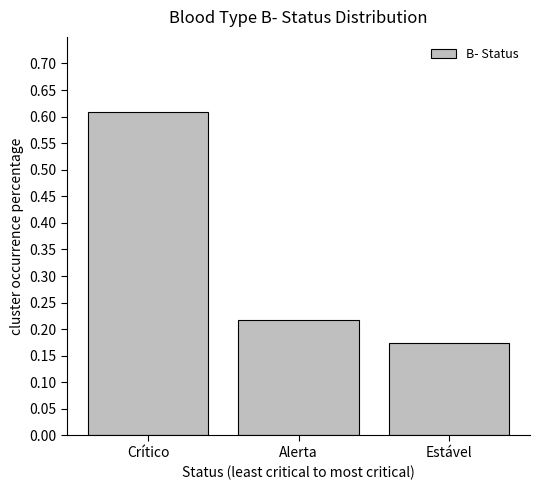

What is the change in value from Crítico to Alerta?

-0.4